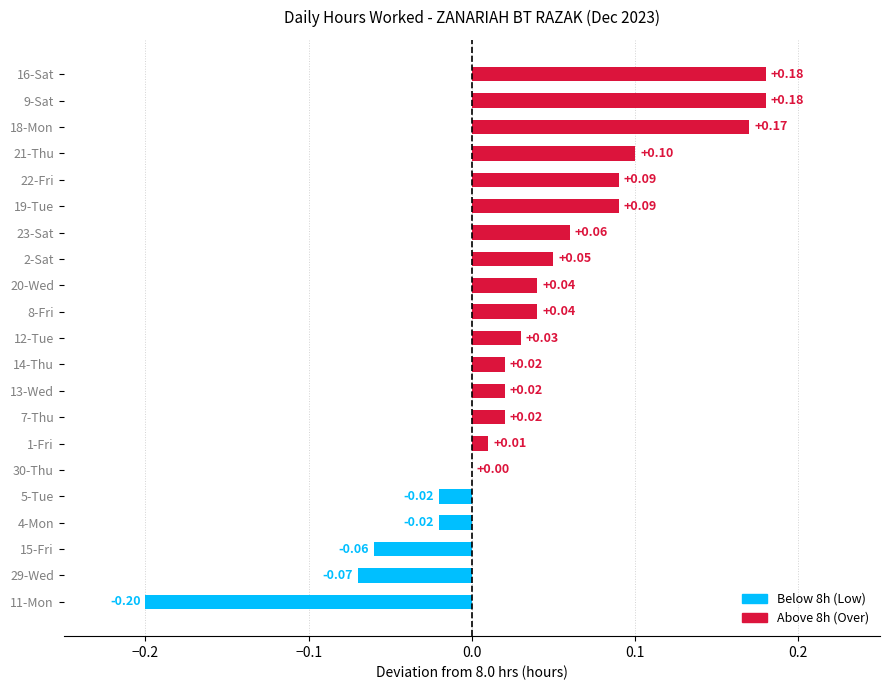

What is the change in value from 5-Tue to 18-Mon?

+0.2